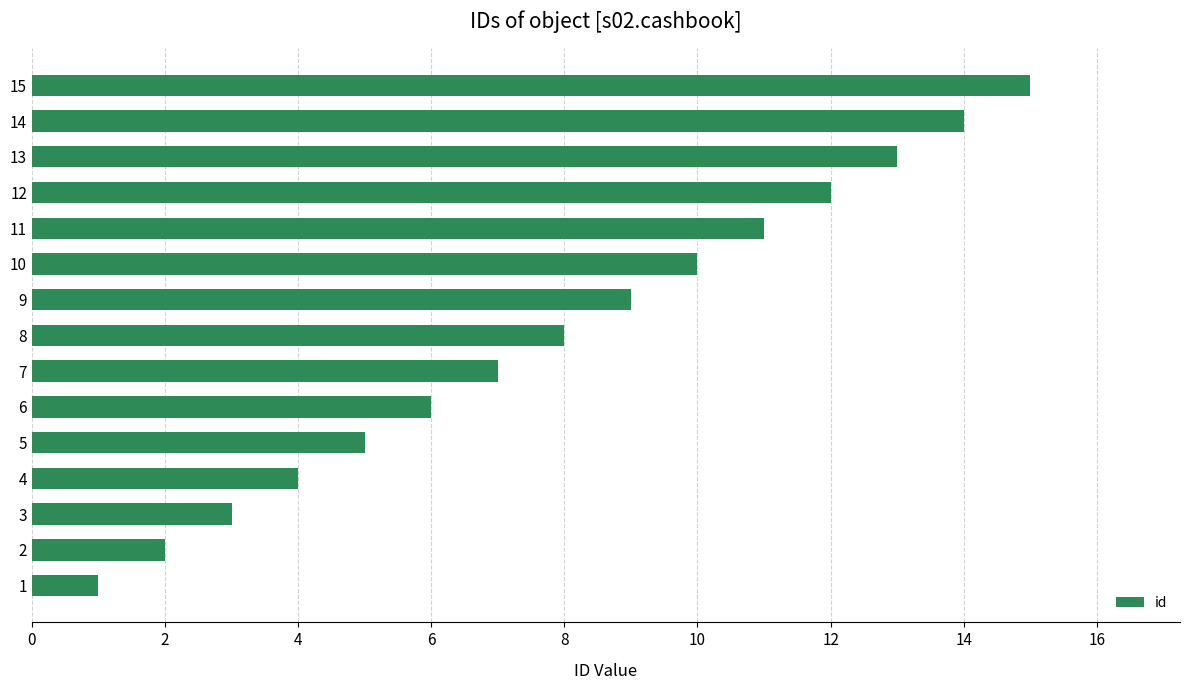

Which label corresponds to the largest value in the chart?

15